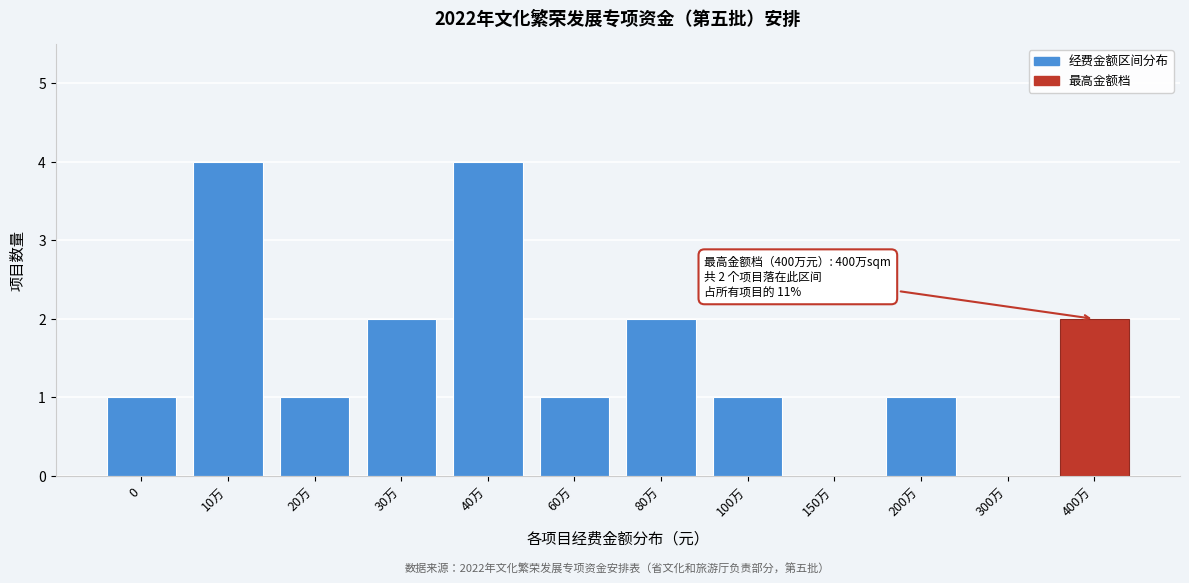

Reading left to right, list all the values displayed in this chart.

0=1	10万=4	20万=1	30万=2	40万=4	60万=1	80万=2	100万=1	150万=0	200万=1	300万=0	400万=2